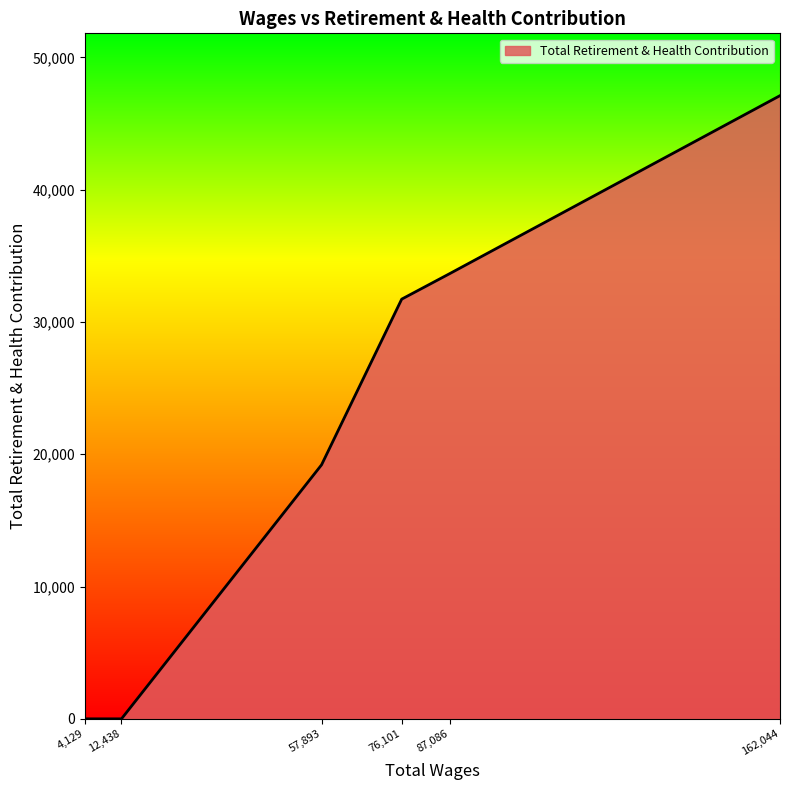

Where is the data nearest to the value 23555?

57893.0